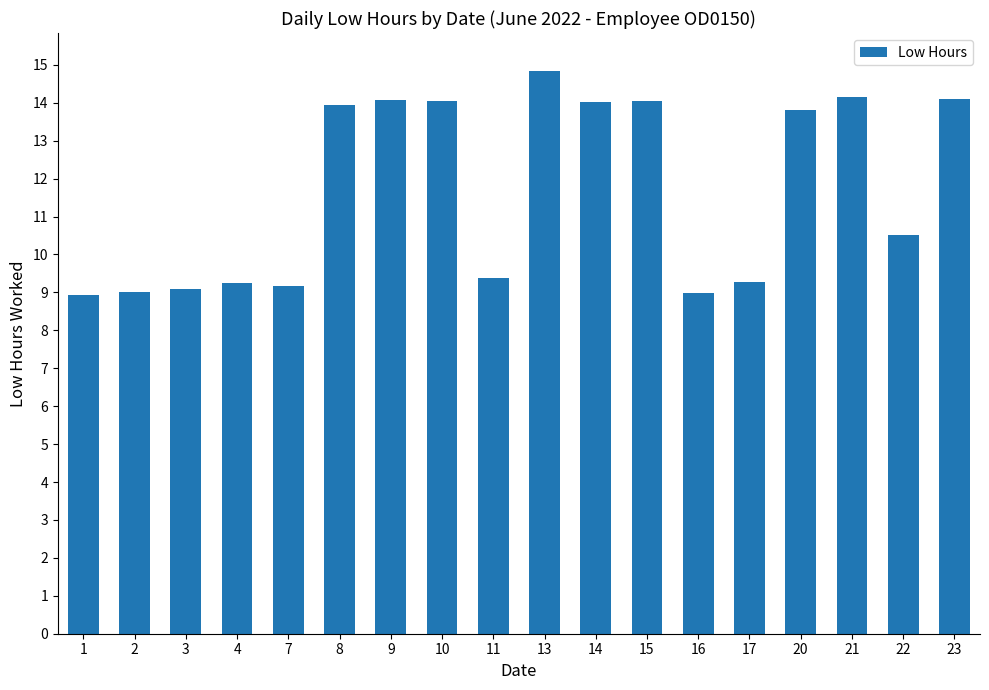

What is the sum of the values at 15 and 20?

27.9